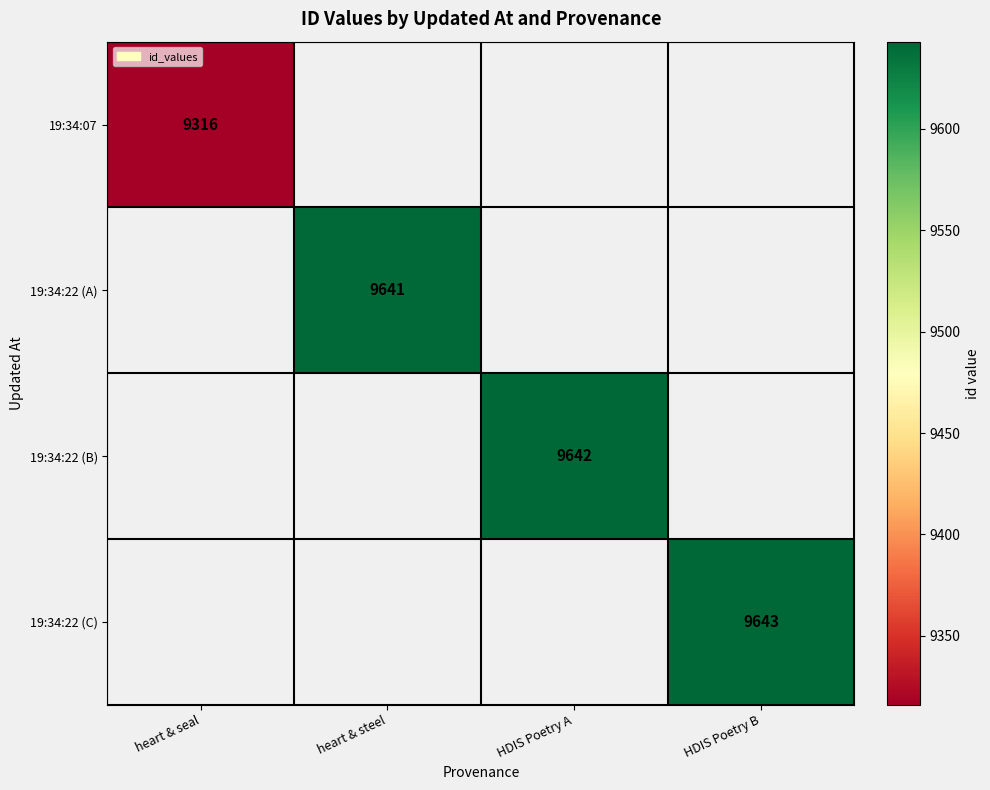

At how many categories does at least one series exceed 9395?

3